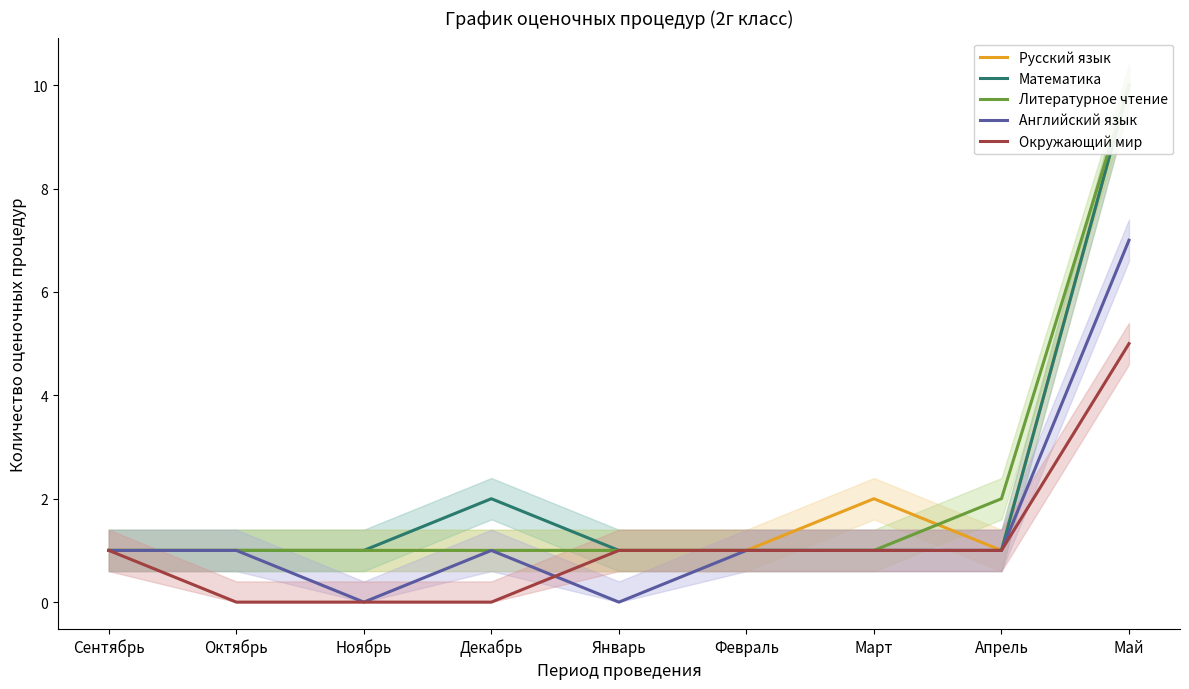

Count the Русский язык values in the range 1 to 2.

8